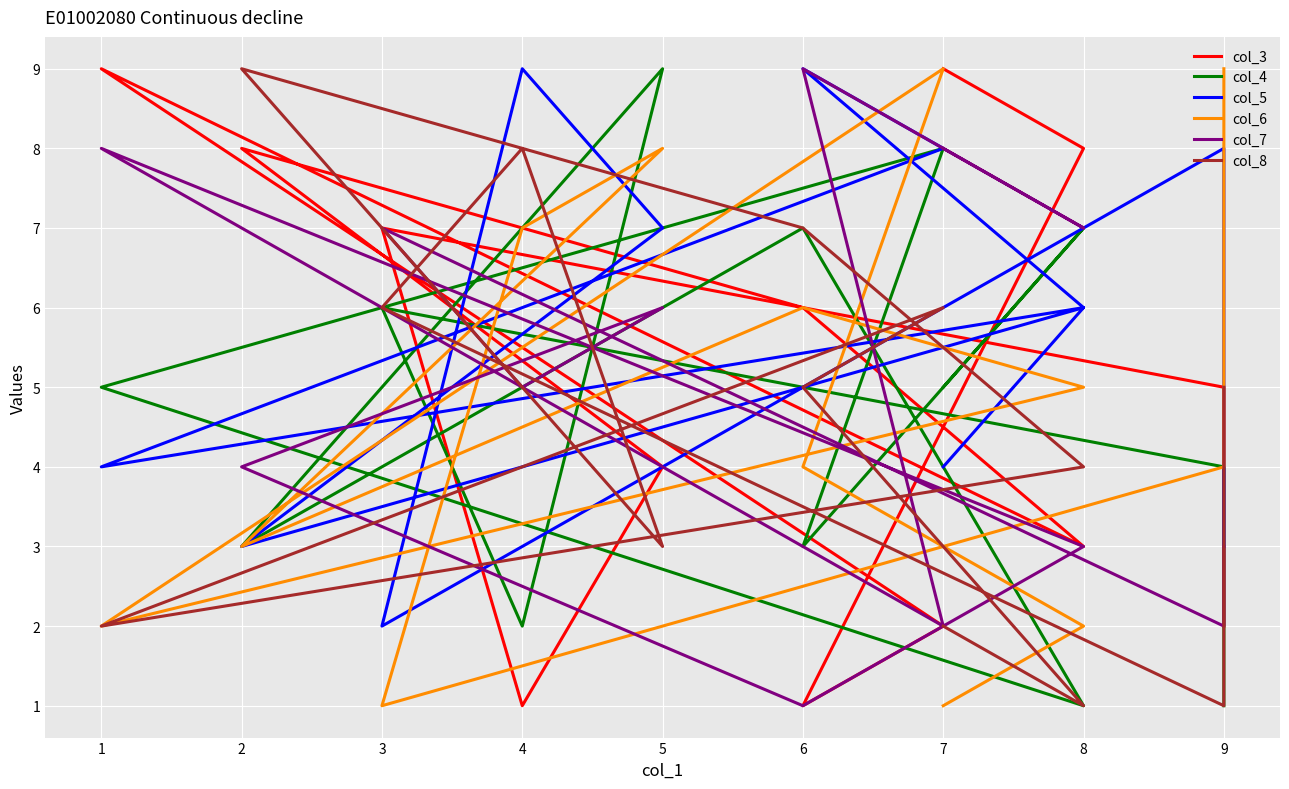

What is the average value of the col_5 series?

6